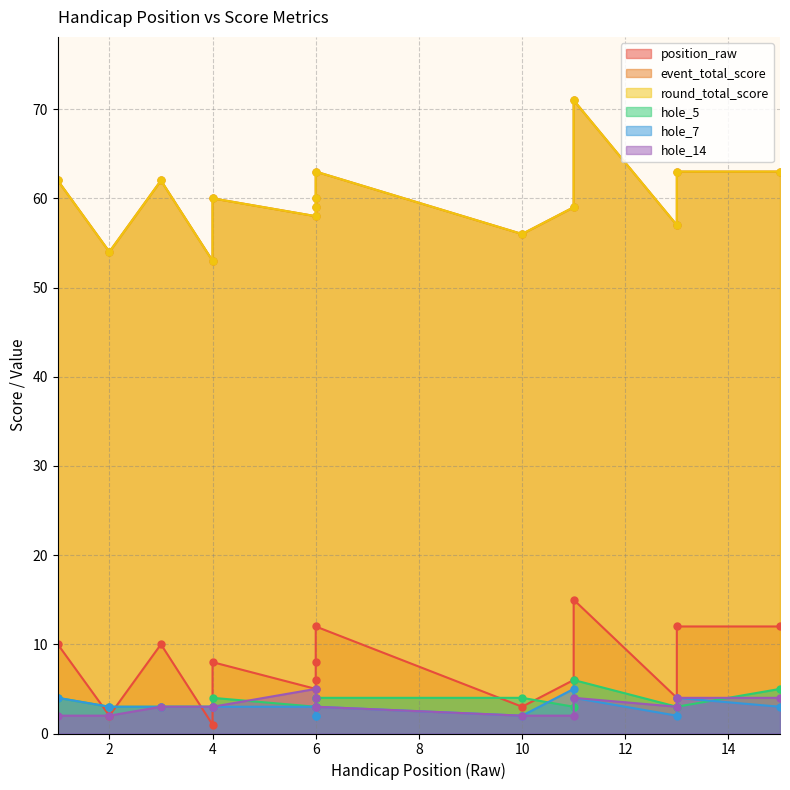

The event_total_score series shows 60 at 4. True or false?

True